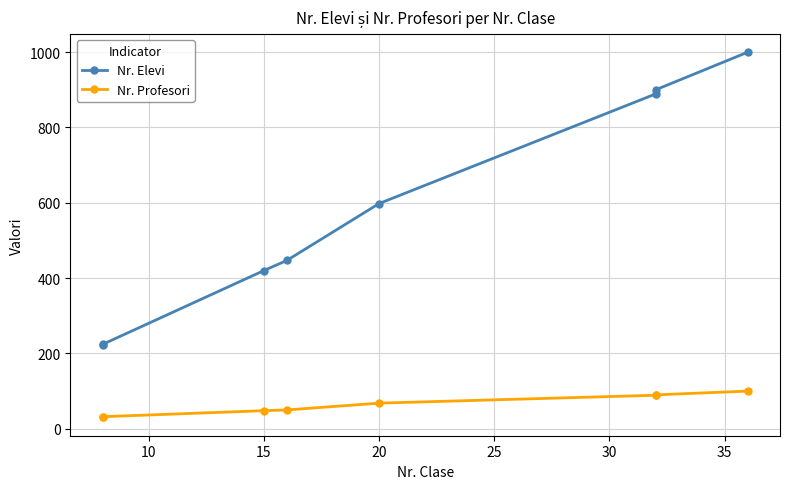

What is the total value across all series at 35?

990